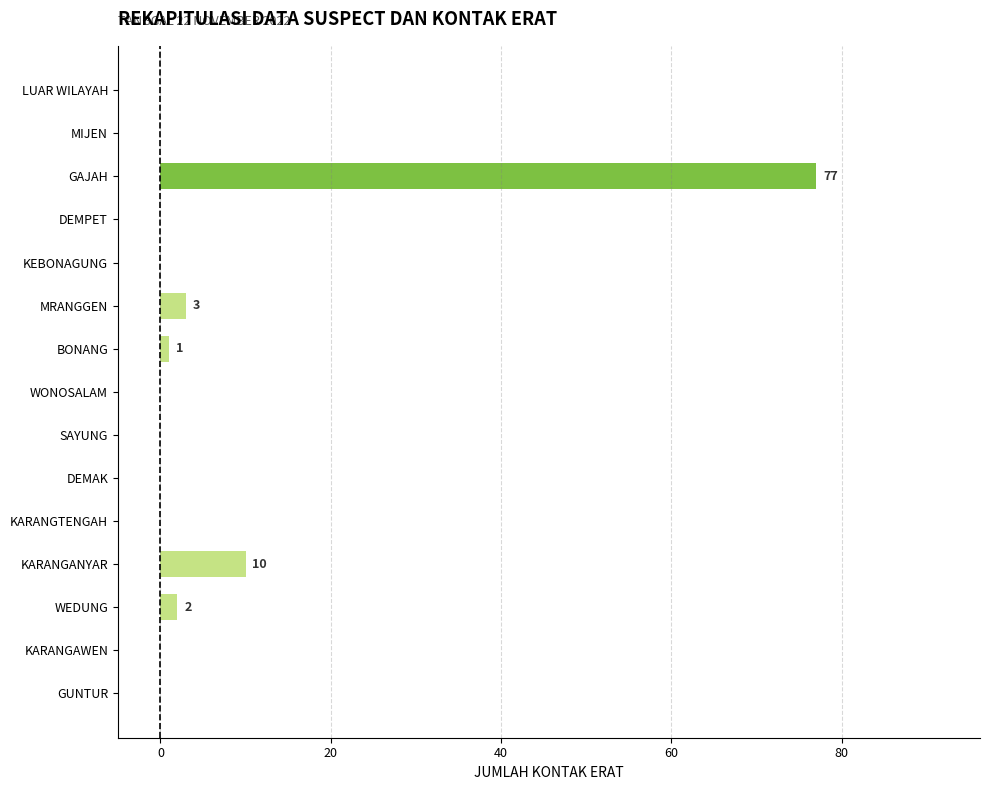

True or false: the data shows -42 at DEMPET.

False